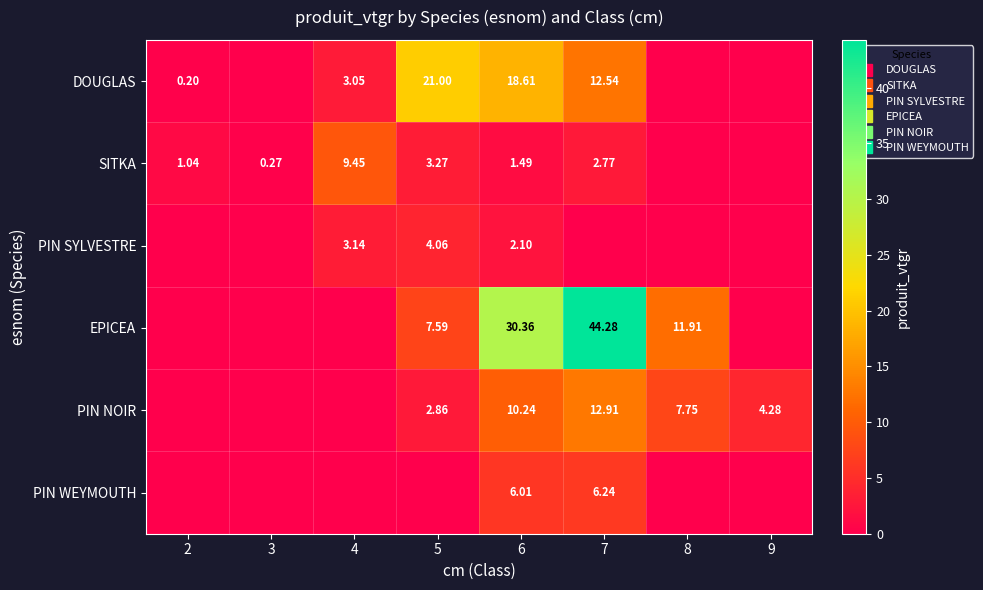

What is the highest value of the SITKA series?

9.4